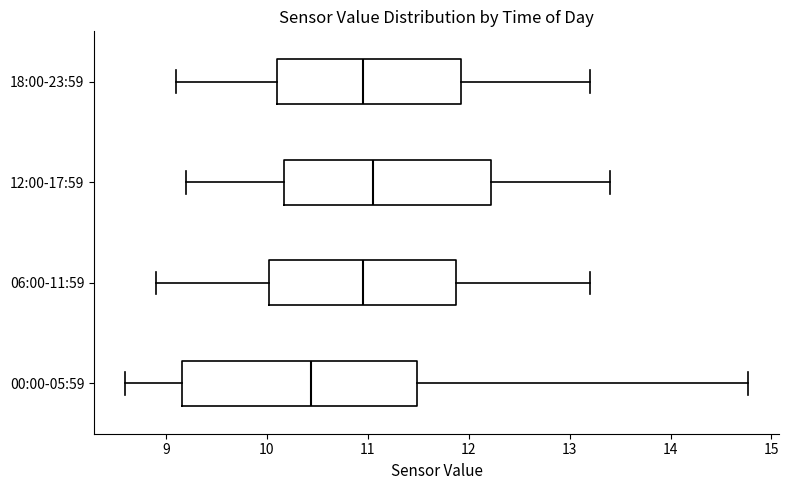

Which box has the furthest to the left median line?

00:00-05:59